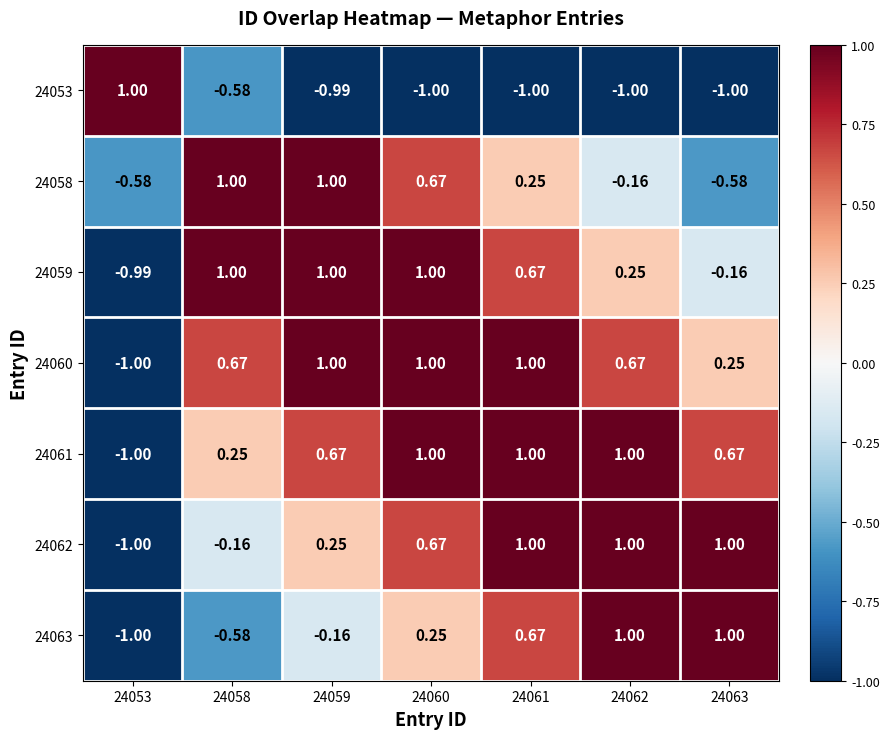

Reading right to left, transcribe all the data shown in this chart.

24053: 24063=-1.0	24062=-1.0	24061=-1.0	24060=-1.0	24059=-1.0	24058=-0.6	24053=1.0
24058: 24063=-0.6	24062=-0.2	24061=0.2	24060=0.7	24059=1.0	24058=1.0	24053=-0.6
24059: 24063=-0.2	24062=0.2	24061=0.7	24060=1.0	24059=1.0	24058=1.0	24053=-1.0
24060: 24063=0.2	24062=0.7	24061=1.0	24060=1.0	24059=1.0	24058=0.7	24053=-1.0
24061: 24063=0.7	24062=1.0	24061=1.0	24060=1.0	24059=0.7	24058=0.2	24053=-1.0
24062: 24063=1.0	24062=1.0	24061=1.0	24060=0.7	24059=0.2	24058=-0.2	24053=-1.0
24063: 24063=1.0	24062=1.0	24061=0.7	24060=0.2	24059=-0.2	24058=-0.6	24053=-1.0